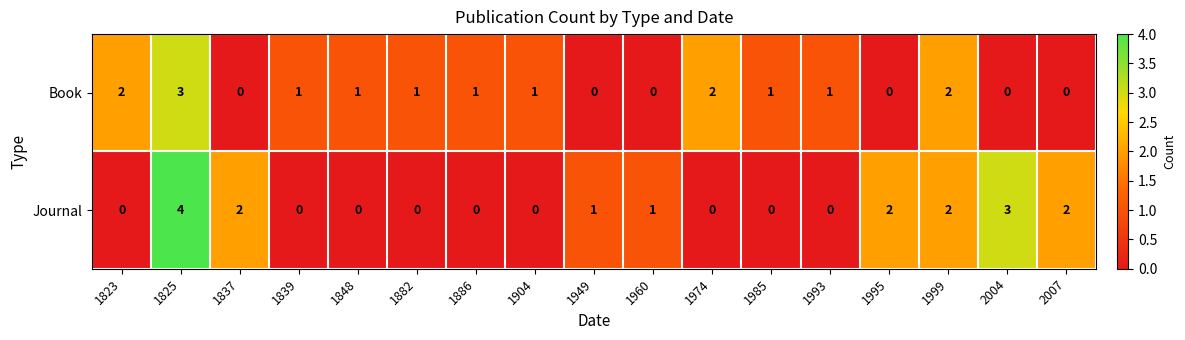

Which series changed the most between 1825 and 1985?

Journal